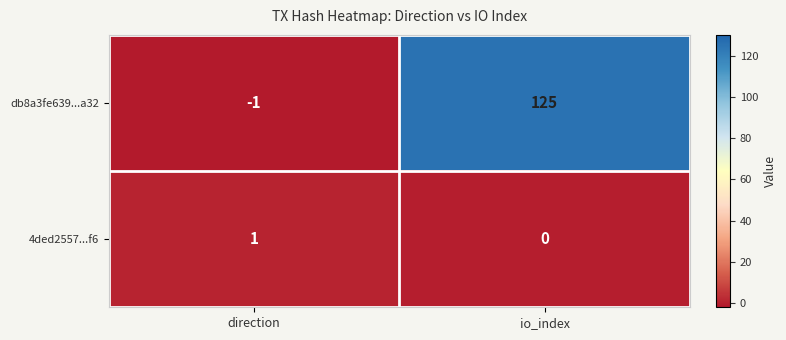

At how many categories does at least one series exceed 73?

1